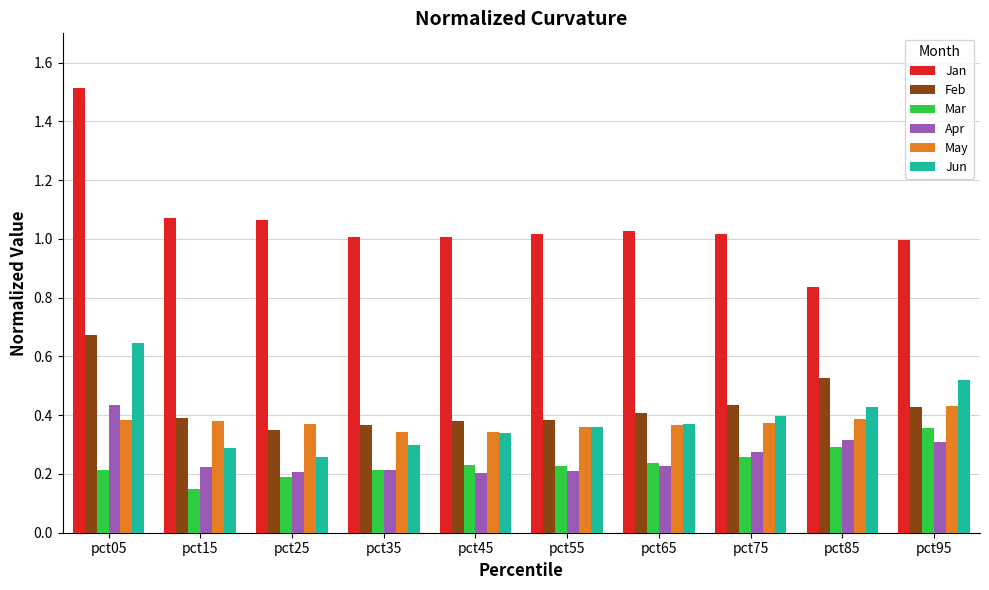

Which series changed the most between pct05 and pct55?

Jan